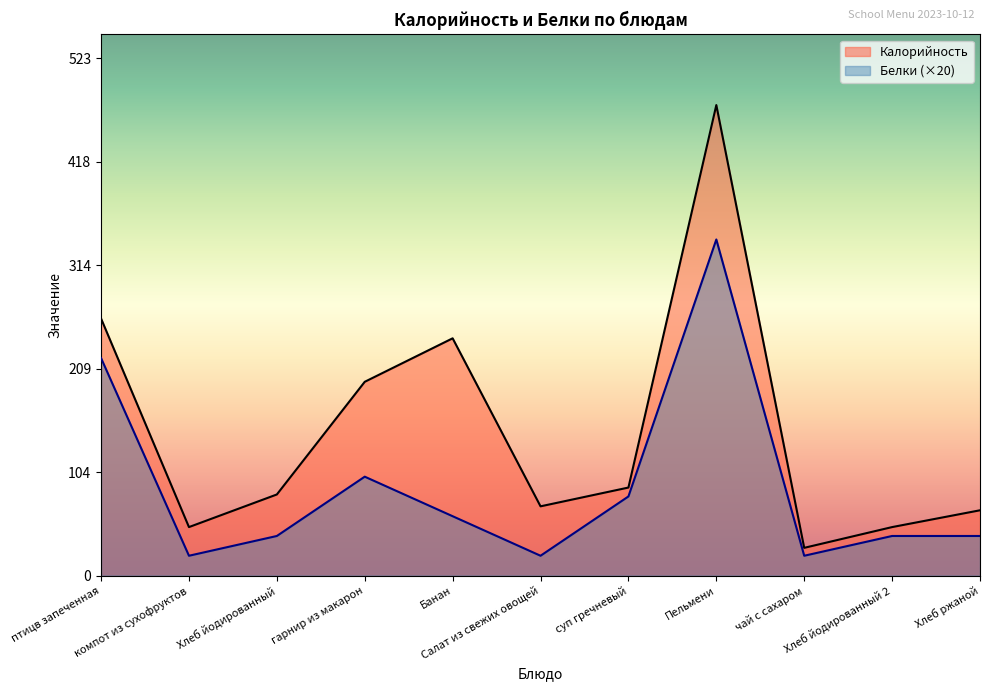

List the series in order of their overall mean, lowest first.

Белки (×20), Калорийность